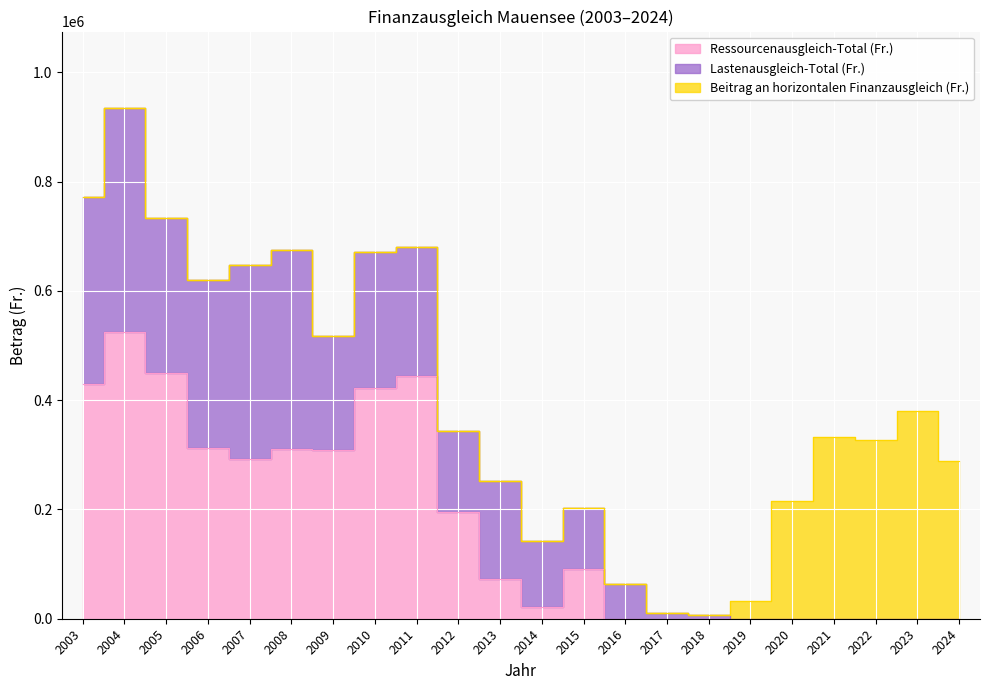

What are all the series names shown in the legend?

Ressourcenausgleich-Total (Fr.), Lastenausgleich-Total (Fr.), Beitrag an horizontalen Finanzausgleich (Fr.)